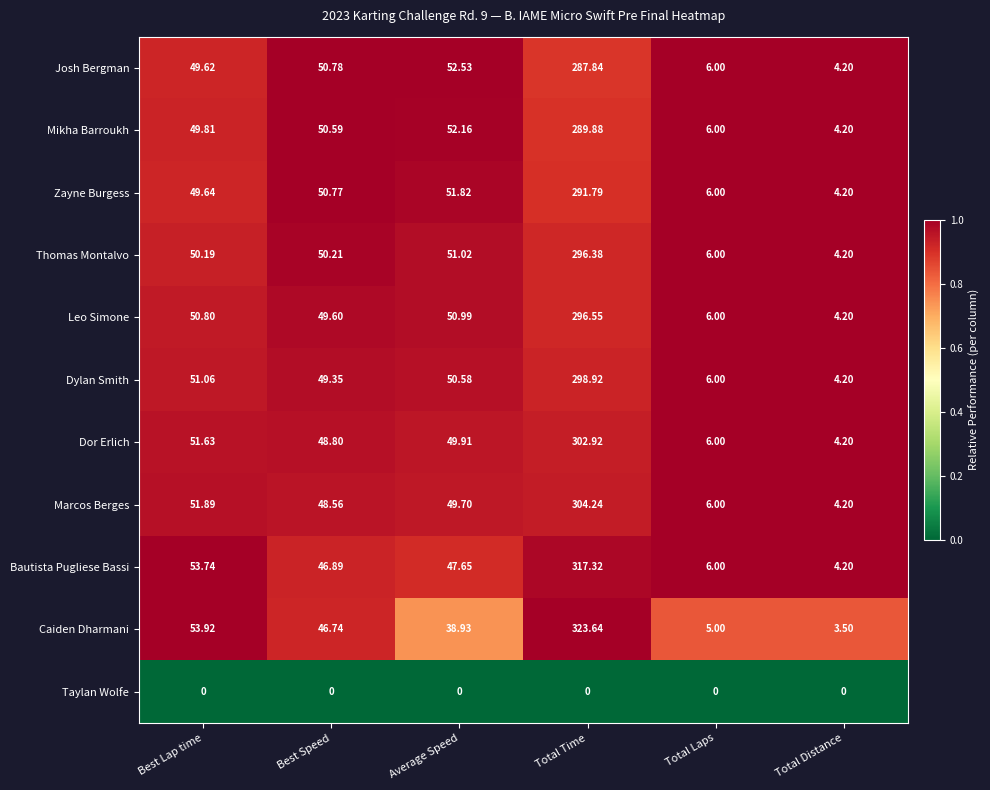

What is the total value across all series at Best Speed?

492.3